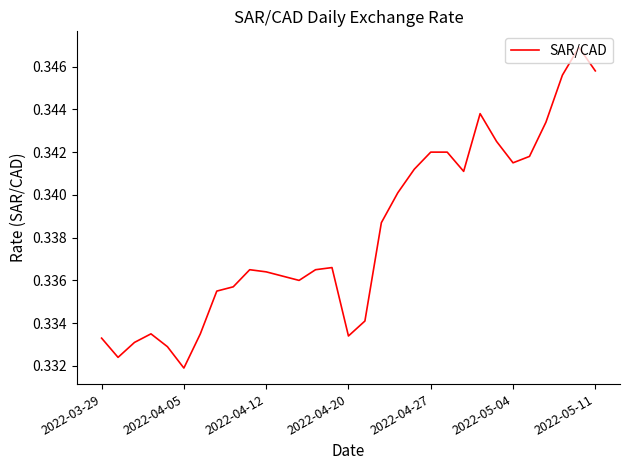

Reading right to left, what are all the values shown in this chart?

0.3	0.3	0.3	0.3	0.3	0.3	0.3	0.3	0.3	0.3	0.3	0.3	0.3	0.3	0.3	0.3	0.3	0.3	0.3	0.3	0.3	0.3	0.3	0.3	0.3	0.3	0.3	0.3	0.3	0.3	0.3